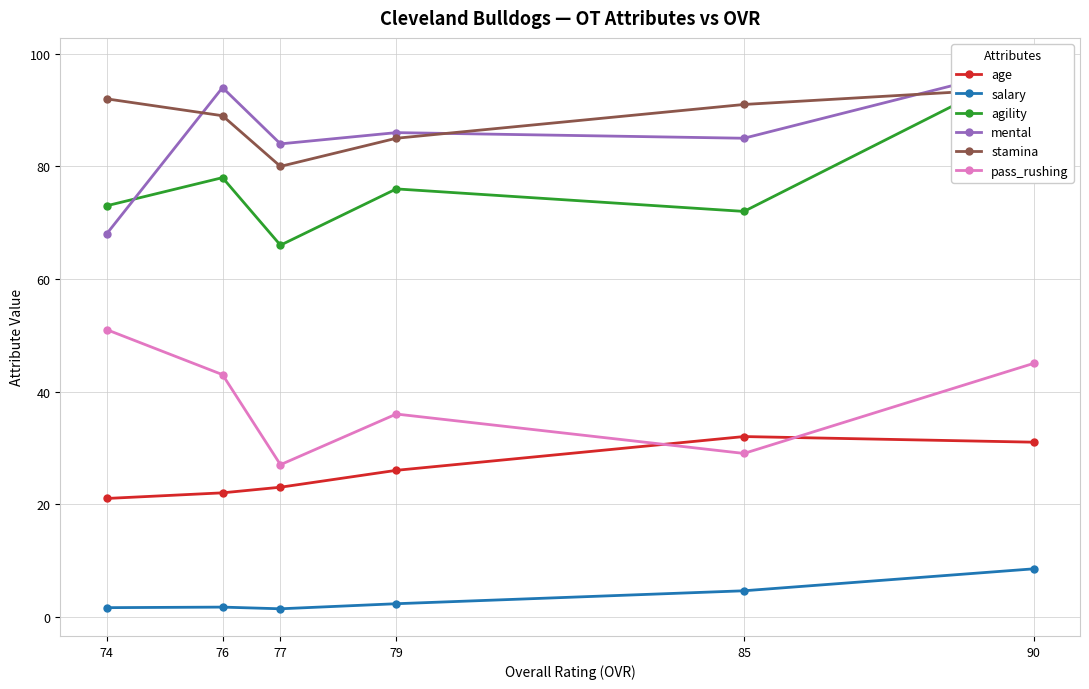

Reading left to right, transcribe all the data shown in this chart.

age: 90=31.0	85=32.0	79=26.0	77=23.0	76=22.0	74=21.0
salary: 90=8.5	85=4.6	79=2.3	77=1.4	76=1.7	74=1.6
agility: 90=98.0	85=72.0	79=76.0	77=66.0	76=78.0	74=73.0
mental: 90=98.0	85=85.0	79=86.0	77=84.0	76=94.0	74=68.0
stamina: 90=94.0	85=91.0	79=85.0	77=80.0	76=89.0	74=92.0
pass_rushing: 90=45.0	85=29.0	79=36.0	77=27.0	76=43.0	74=51.0